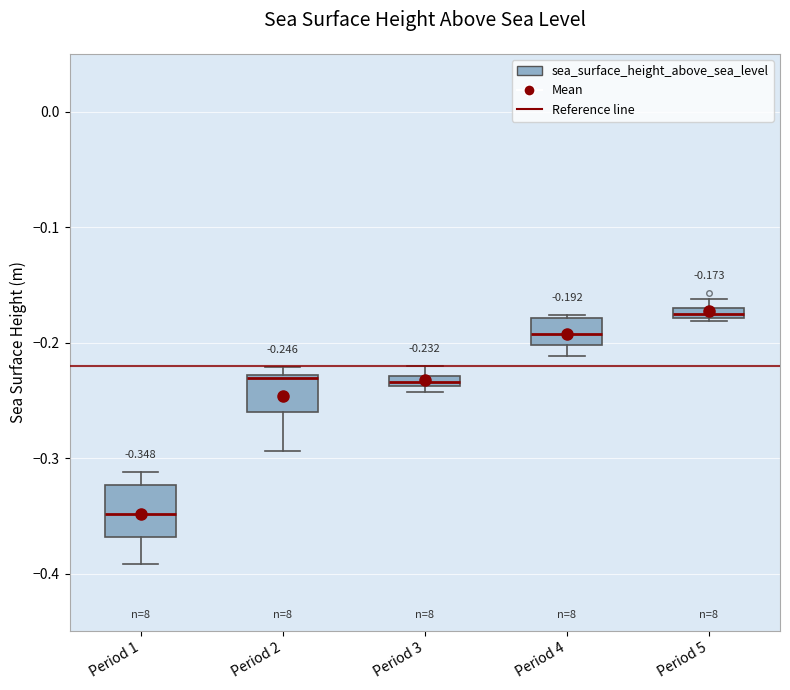

Which box has the lowest median line?

Period 1